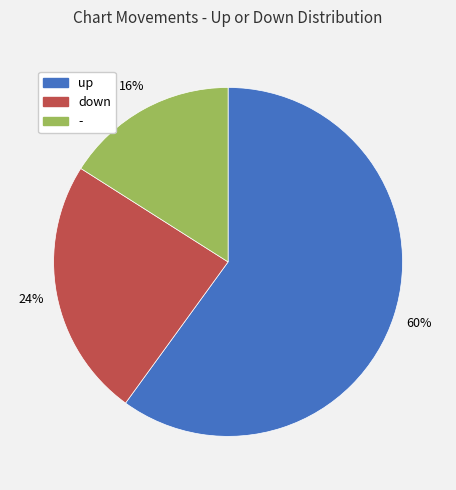

The down slice represents 18% of the pie. True or false?

False